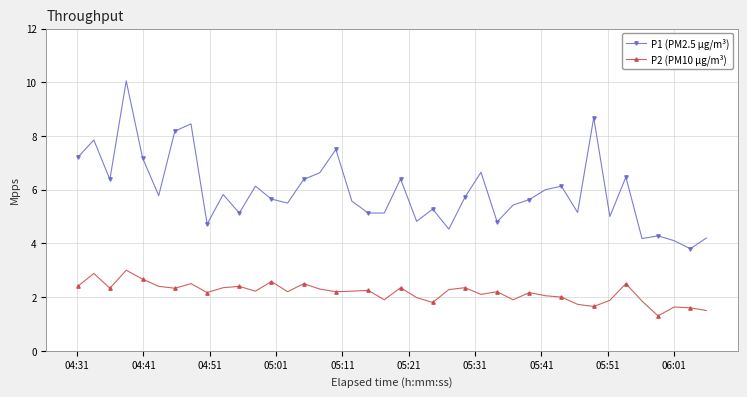

Rank the series by their maximum value, from lowest to highest.

P2 (PM10 μg/m³), P1 (PM2.5 μg/m³)